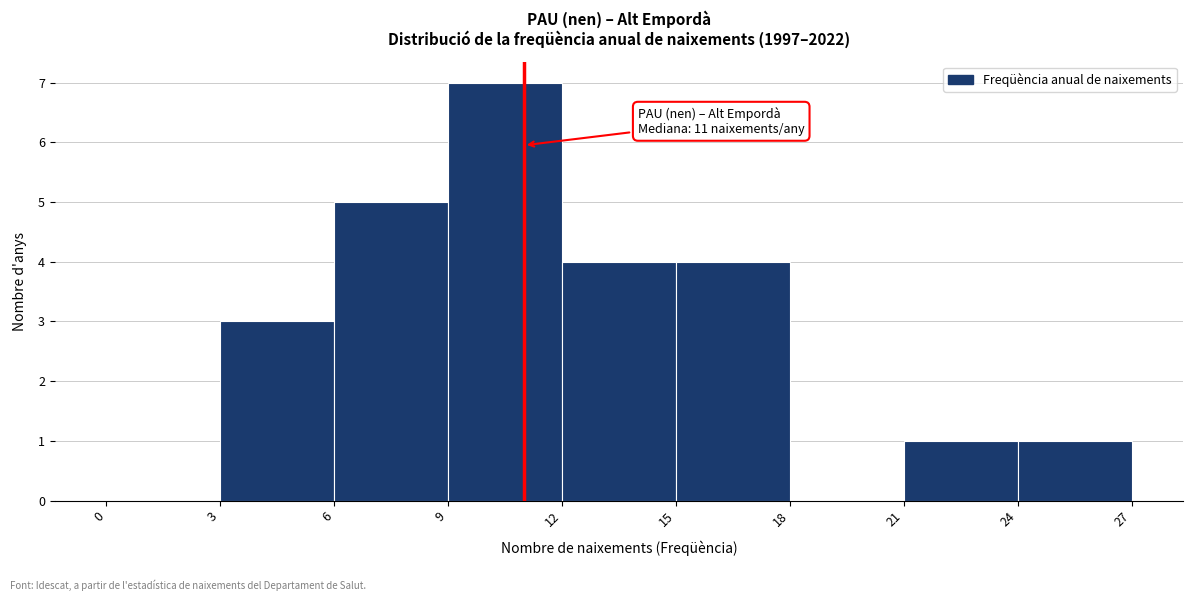

Which range on the x-axis has the tallest bar?

9 to 12